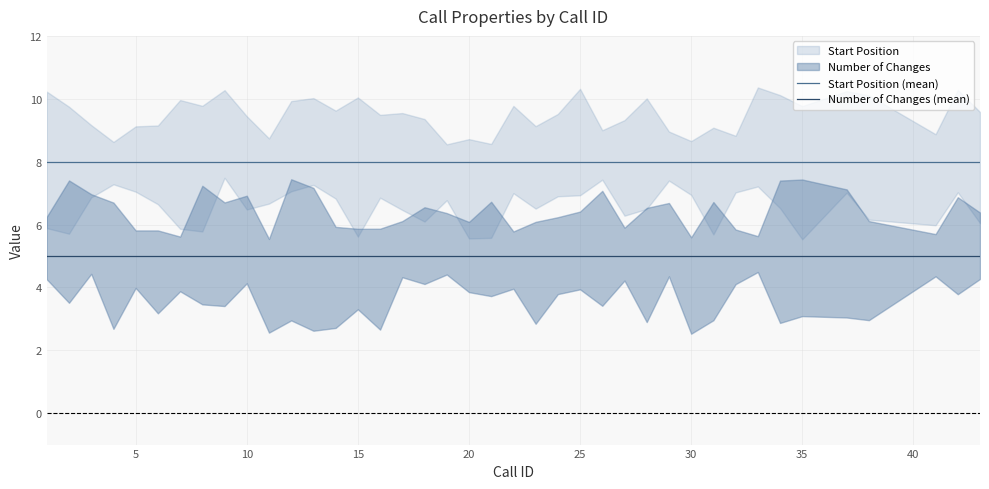

The Start Position (mean) series shows 8 at 25. True or false?

True